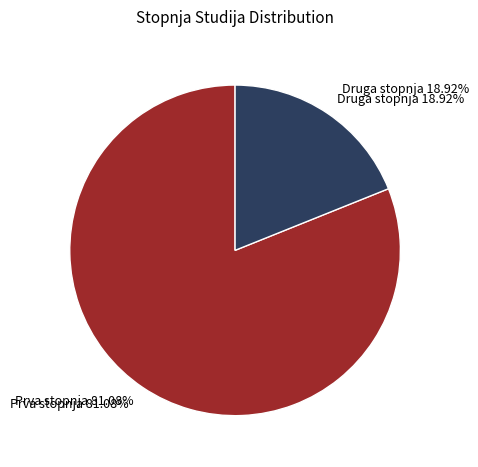

How many segments does this pie chart have?

2